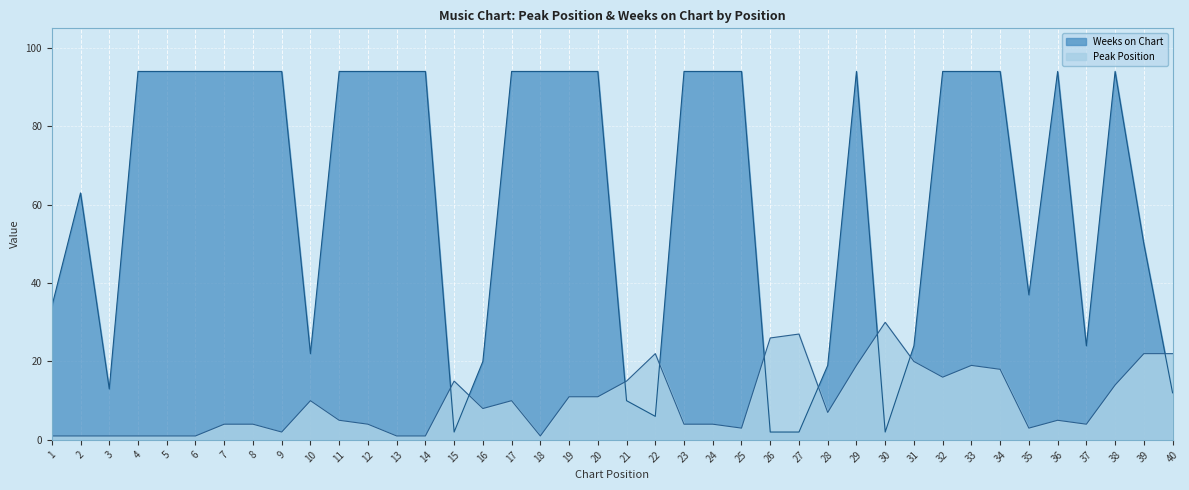

What is the minimum value for Weeks on Chart?

2